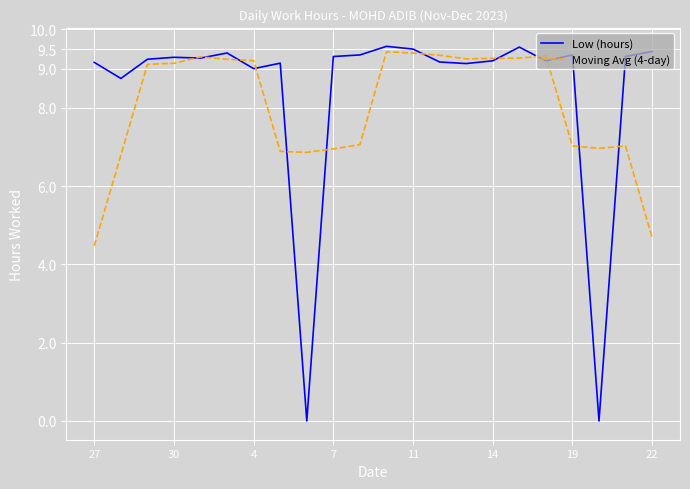

Rank the series by their average value, from lowest to highest.

Moving Avg (4-day), Low (hours)